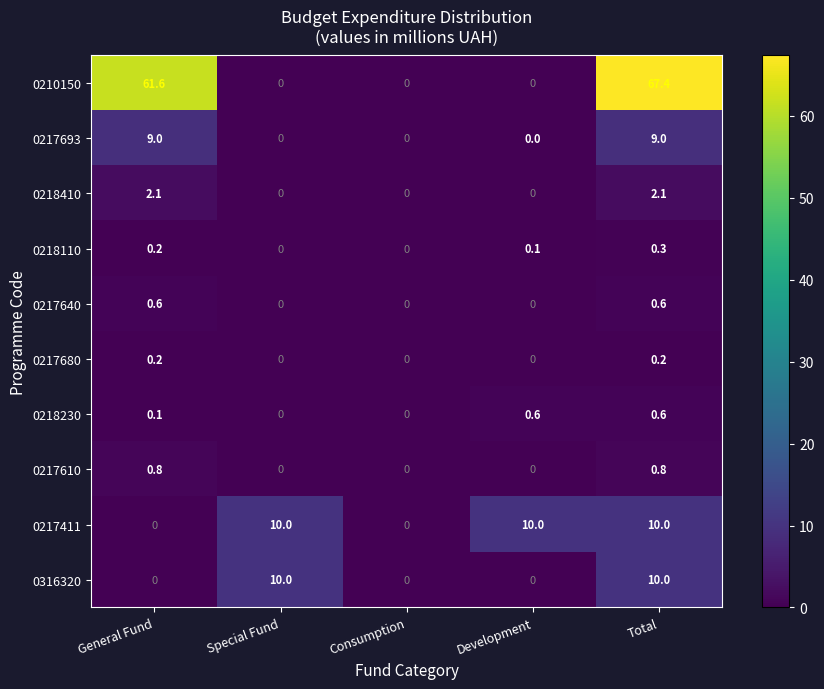

Count the 0217610 values in the range 0 to 1.

5